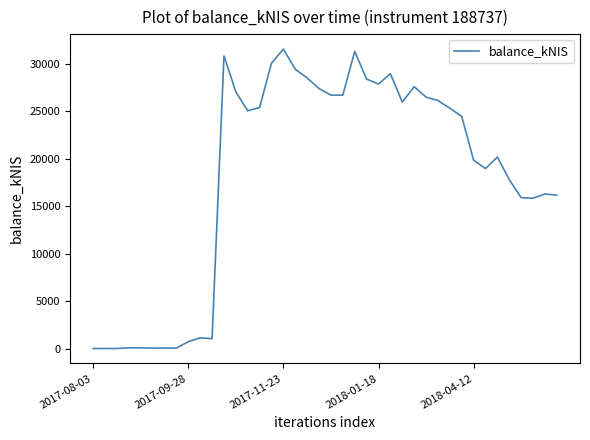

What is the maximum value shown in the chart?

31569.0